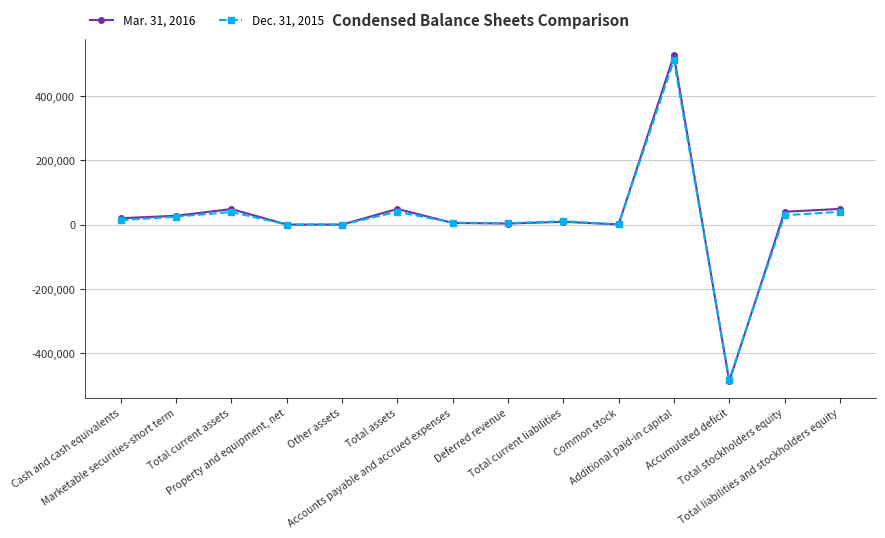

True or false: Mar. 31, 2016 has more than 2 interior local peaks.

True